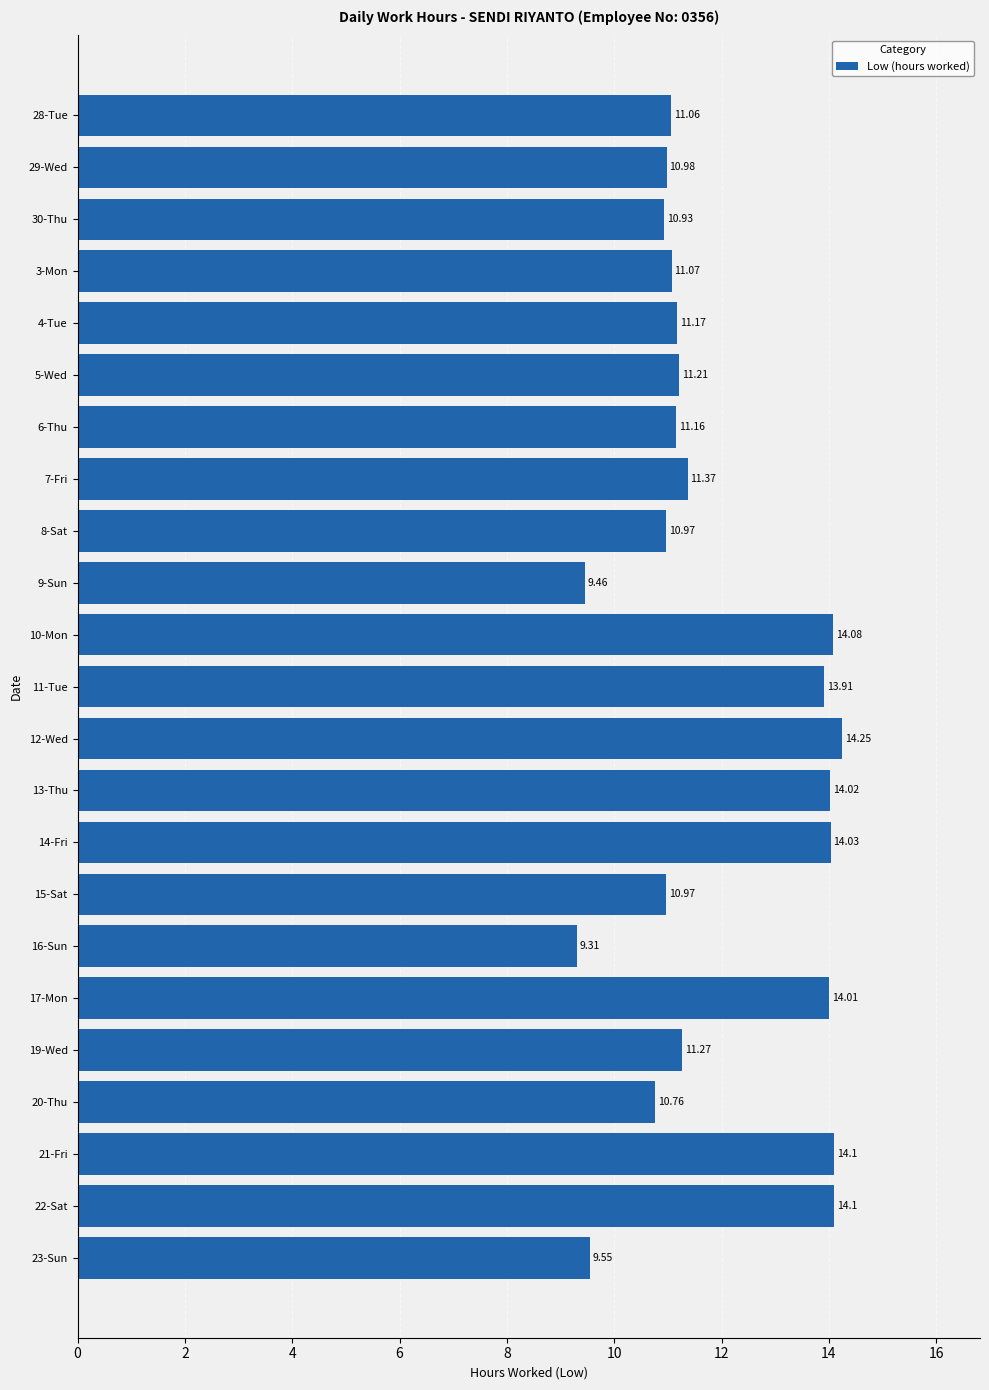

What is the difference between the maximum and minimum values?

4.9